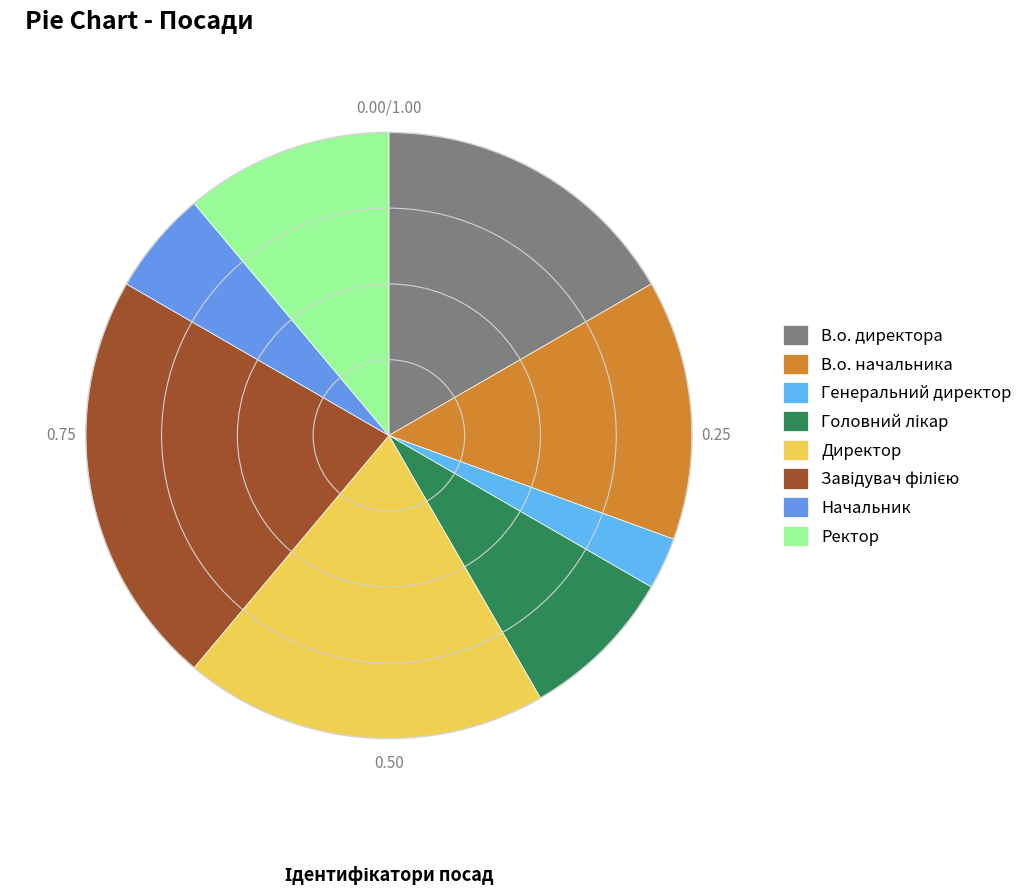

Count the number of slices in the pie.

8